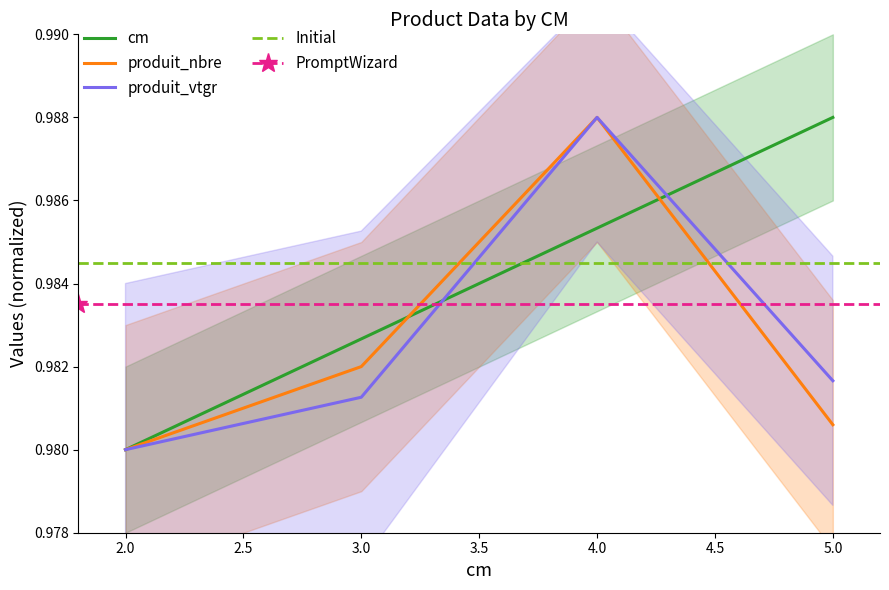

What is the sum of all produit_nbre values?

3.9